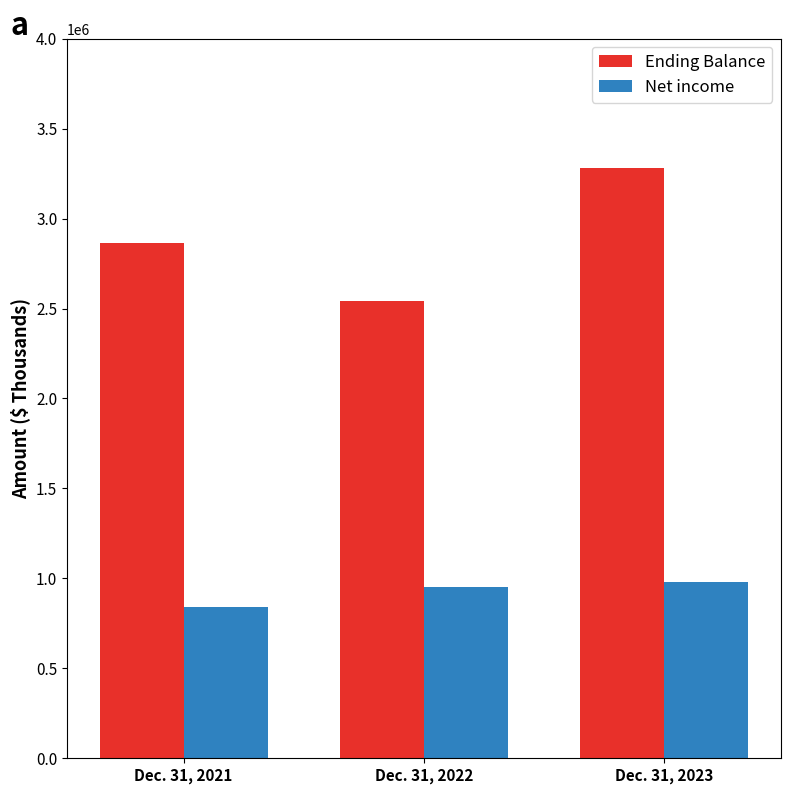

The value of Net income at Dec. 31, 2022 is 203672. True or false?

False